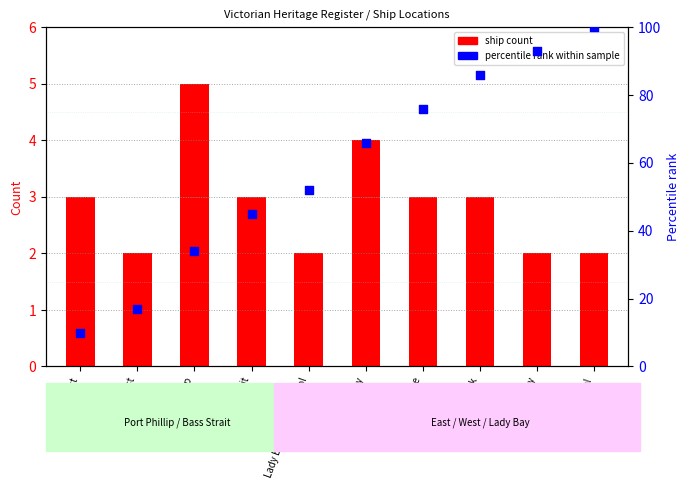

At how many categories does at least one series exceed 79?

3